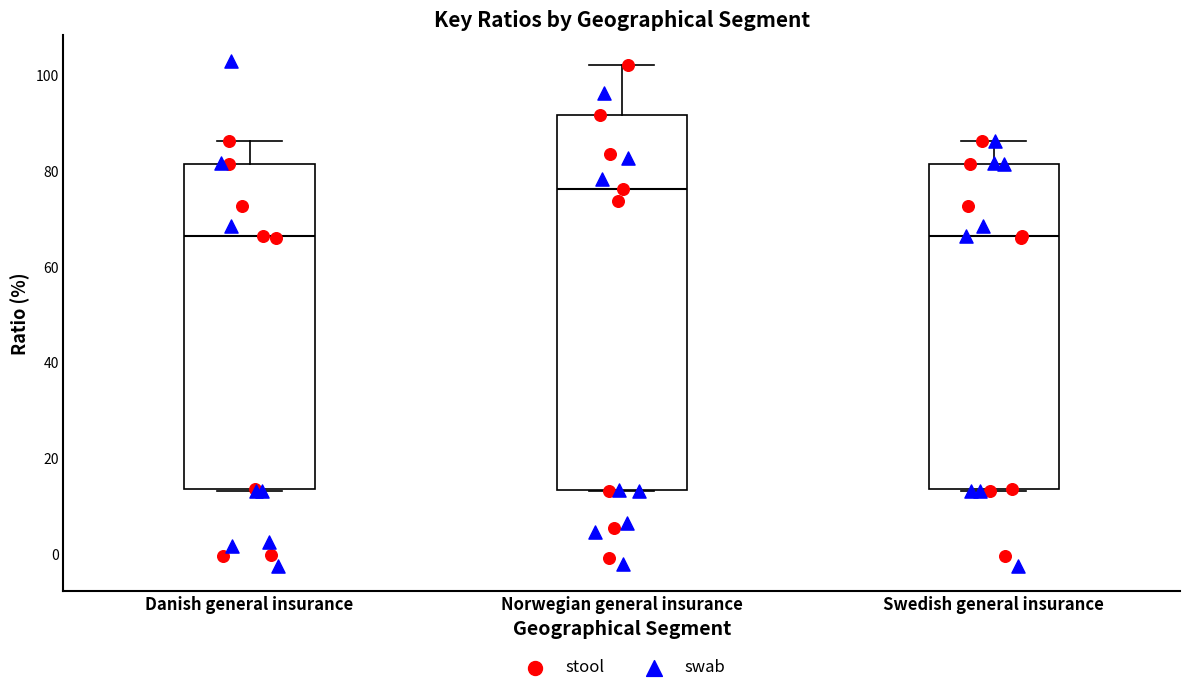

Reading left to right, transcribe this box plot: for each box, give where its median line is, the range the box spans, and where its two whiskers end, as read against the y-axis. The values are not printed on the chart, so give them approximately, as read against the axis.

Danish general insurance: median 66, box 14 to 82, whiskers 14 to 86
Norwegian general insurance: median 76, box 14 to 92, whiskers 14 to 102
Swedish general insurance: median 66, box 14 to 82, whiskers 14 to 86